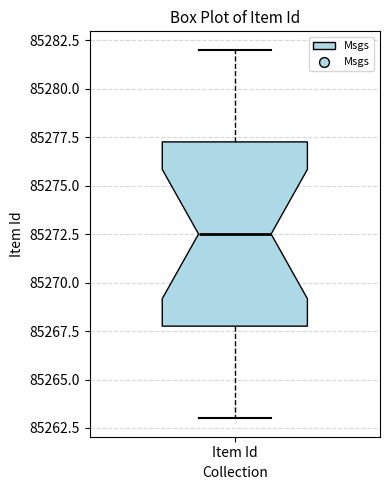

Transcribe this box plot: give where the median line is, the range the box spans, and where the two whiskers end, as read against the y-axis. The values are not printed on the chart, so give them approximately, as read against the axis.

median 85272.5, box 85268.0 to 85277.5, whiskers 85263.0 to 85282.0